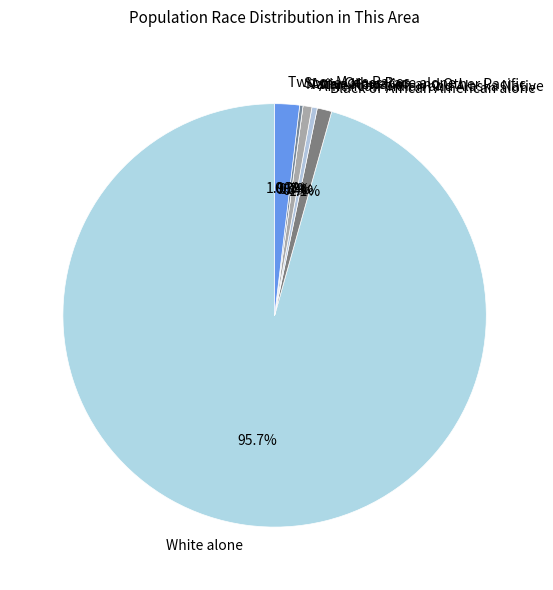

True or false: White alone accounts for 82% of the total.

False